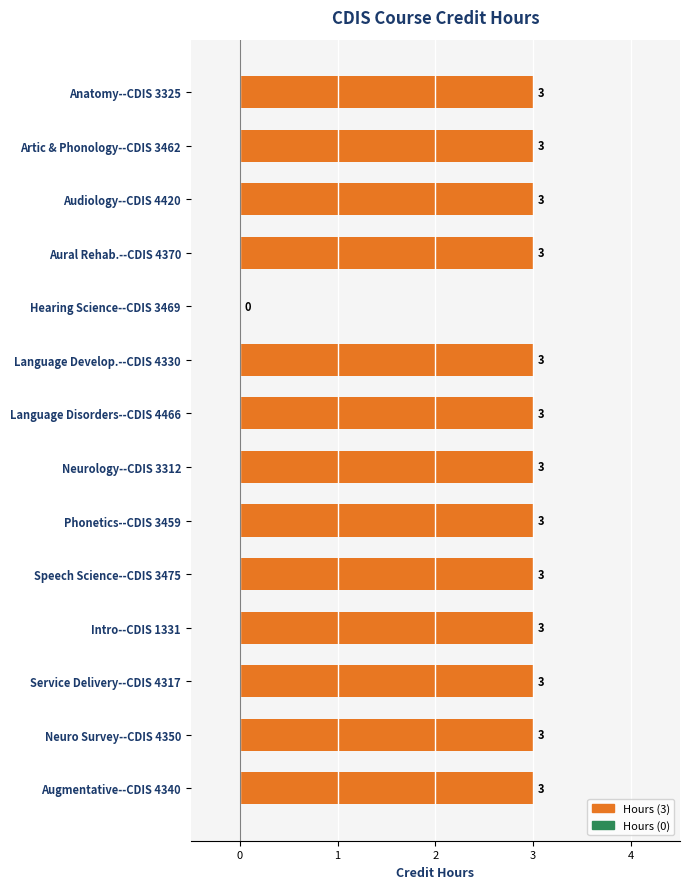

What is the greatest value displayed?

3